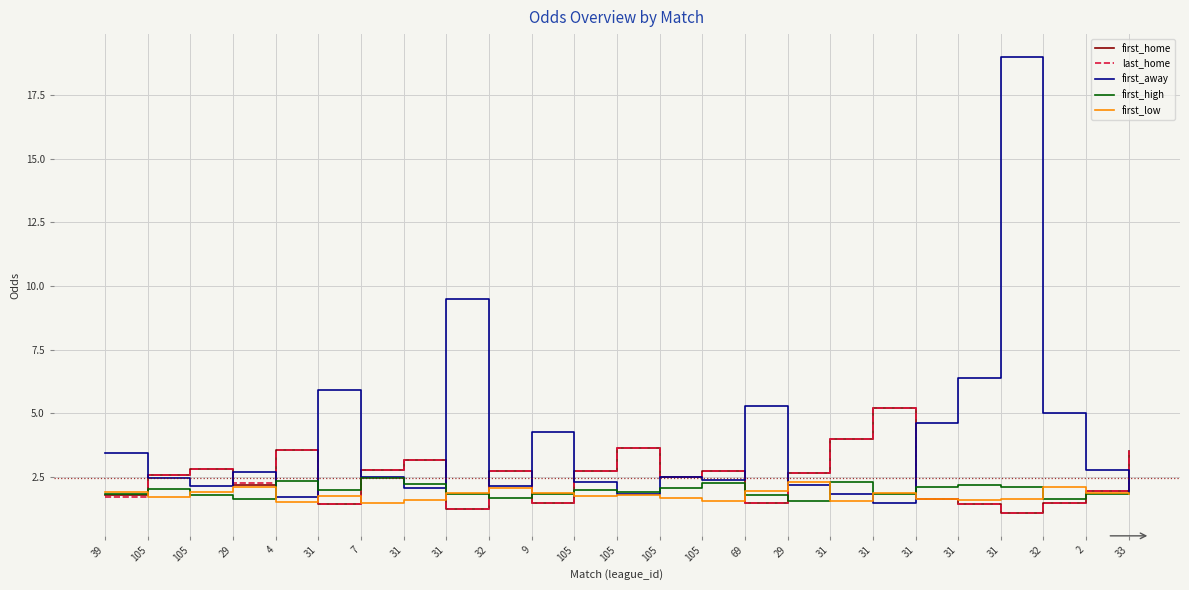

Between 7 and 105, which series saw the biggest shift?

first_high